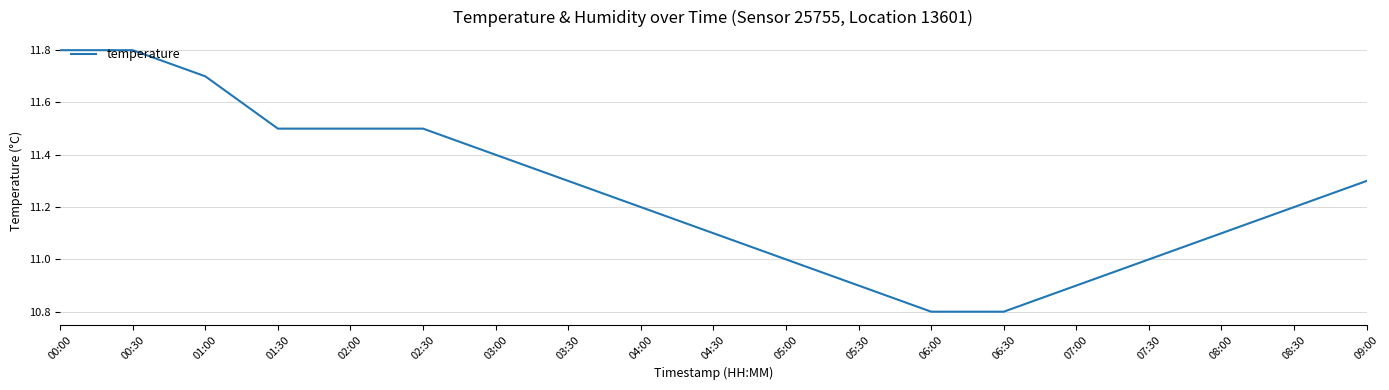

What is the average value?

11.3